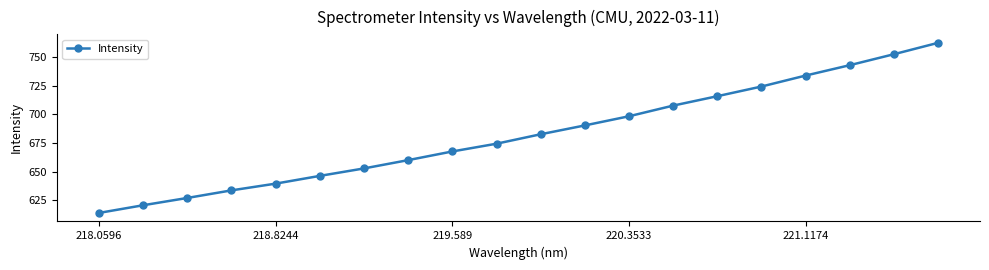

What is the difference between the maximum and second lowest values?

142.1